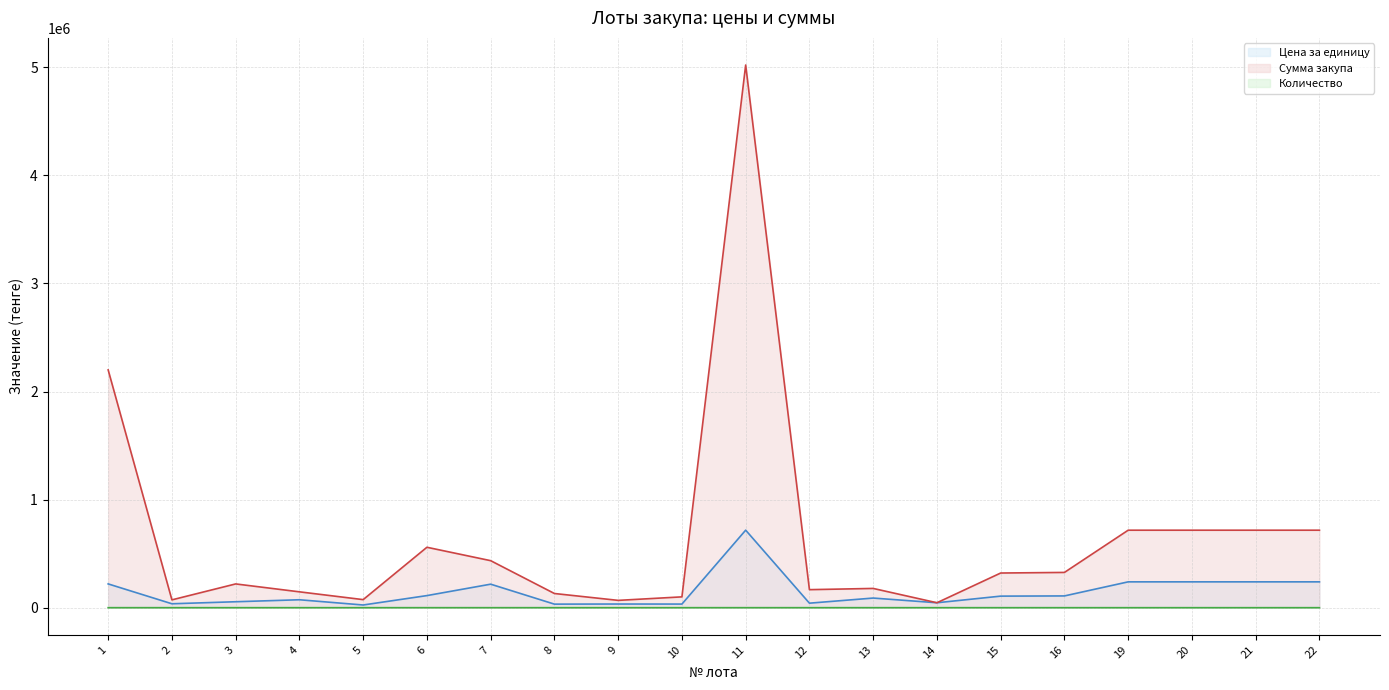

Where is the first local minimum for Сумма закупа?

2